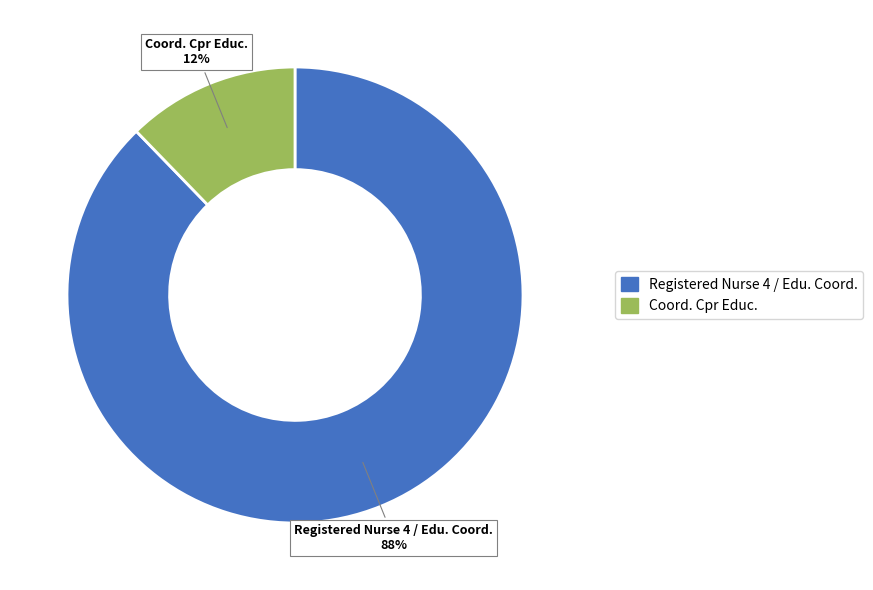

True or false: Coord. Cpr Educ. accounts for 12% of the total.

True